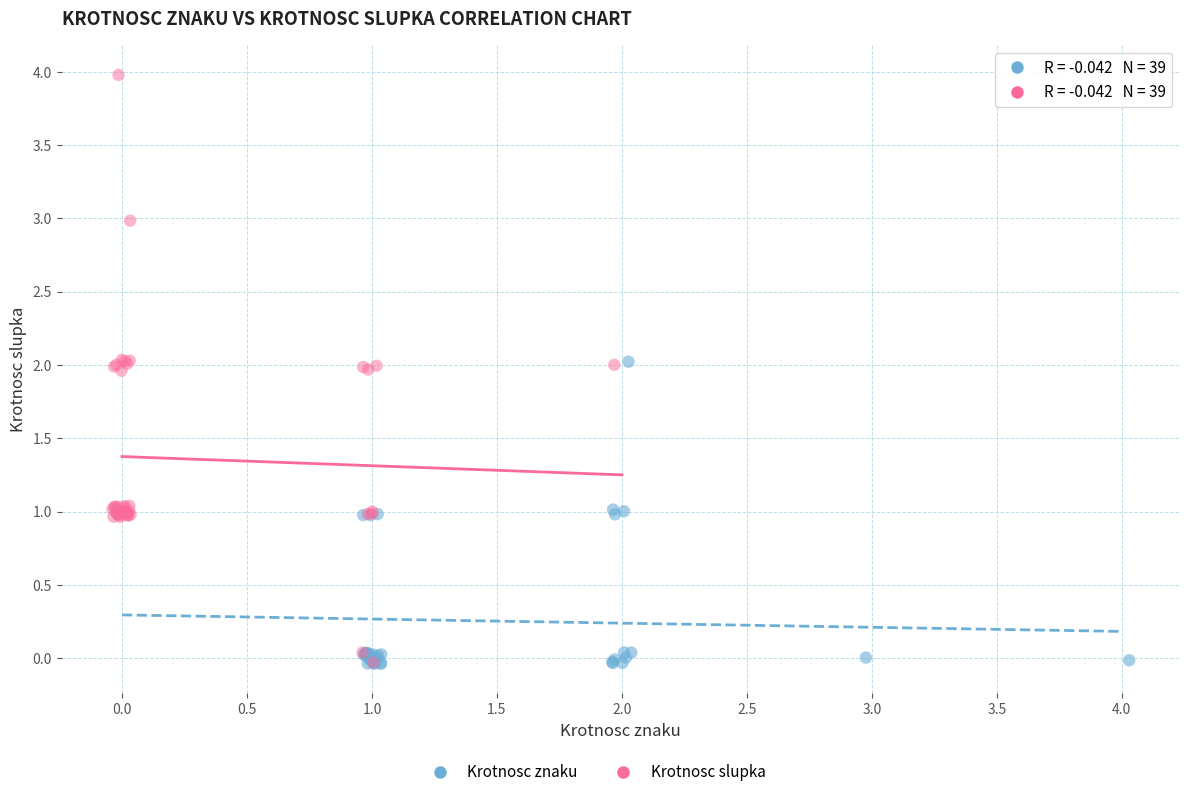

Which series reaches the maximum Y coordinate?

Krotnosc slupka